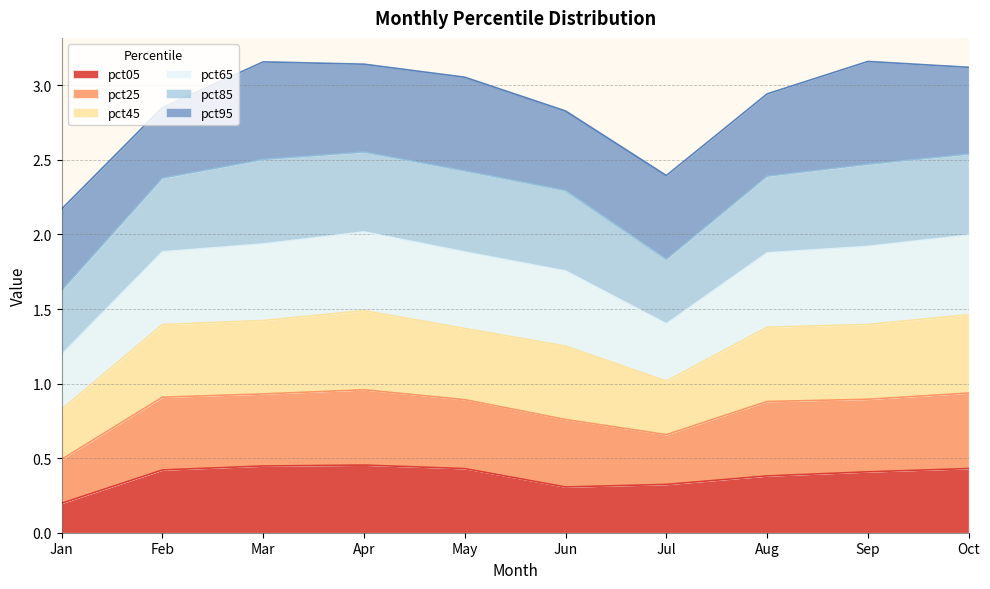

At which label does pct05 reach its minimum?

Jan